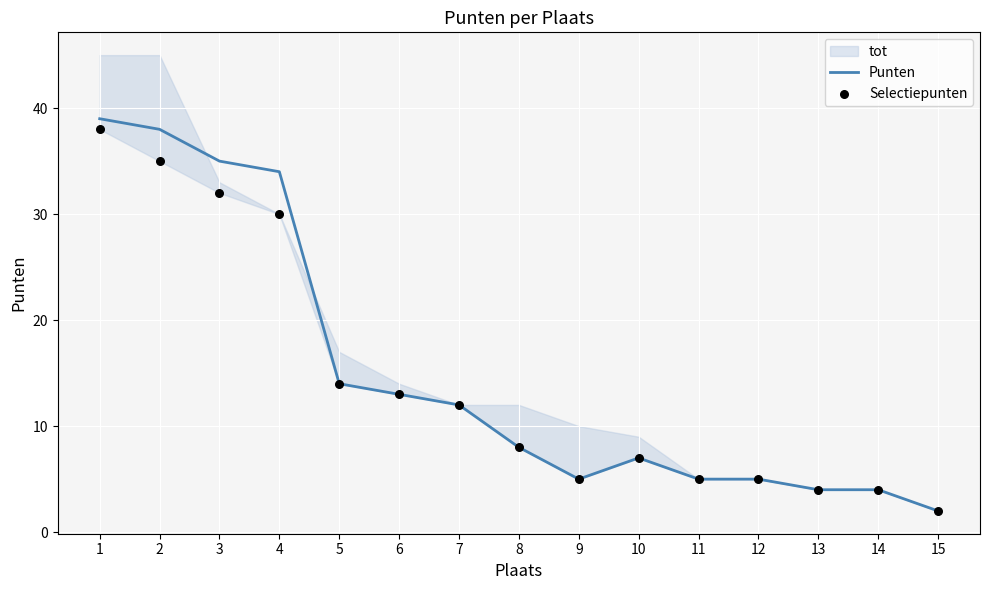

What is the total value across all series at 8?

16